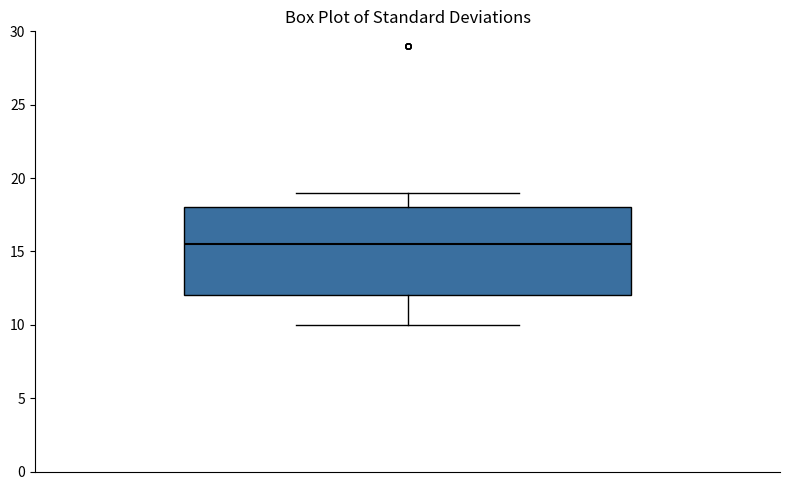

Where is the upper edge of the box on the y-axis? The values are not printed on the chart, so give them approximately, as read against the axis.

18.0